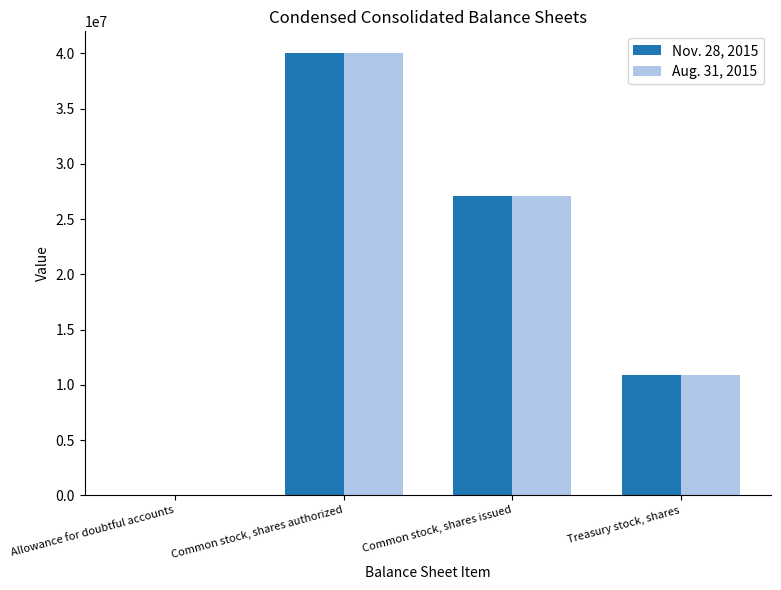

Is the value of Nov. 28, 2015 at Allowance for doubtful accounts greater than the value of Aug. 31, 2015 at Common stock, shares issued?

No